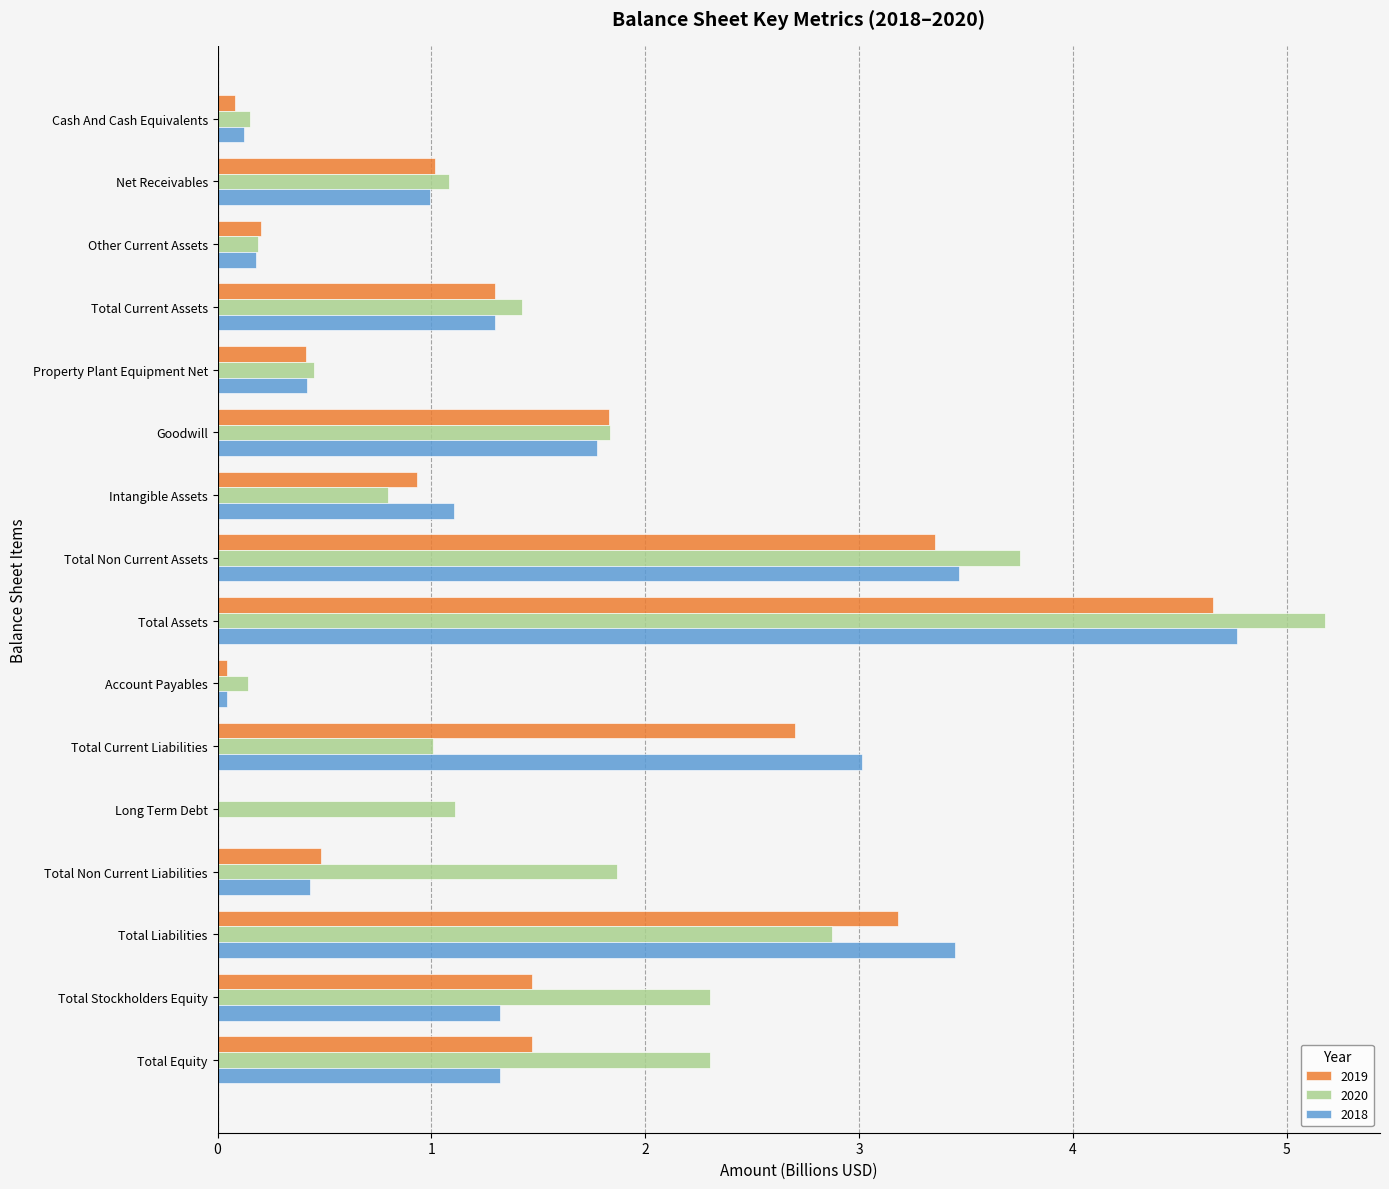

What is the average value of the 2018 series?

1.5